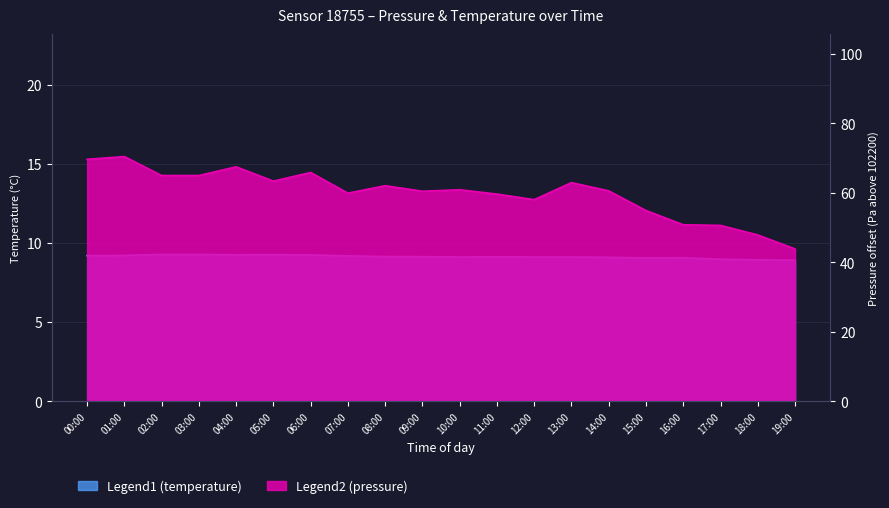

What is the label of the 1st point from the left?

00:00